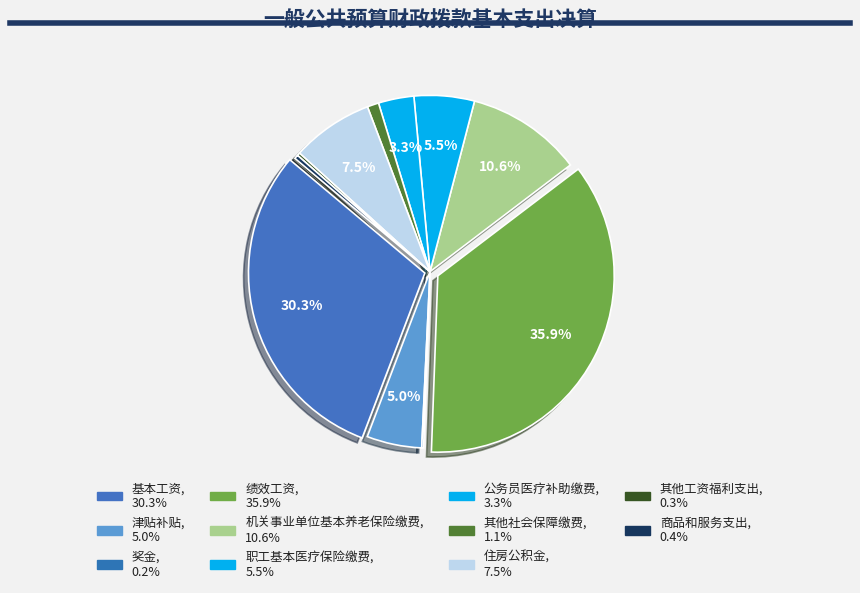

To the nearest percent, what is the combined percentage of 其他社会保障缴费 and 住房公积金?

9%